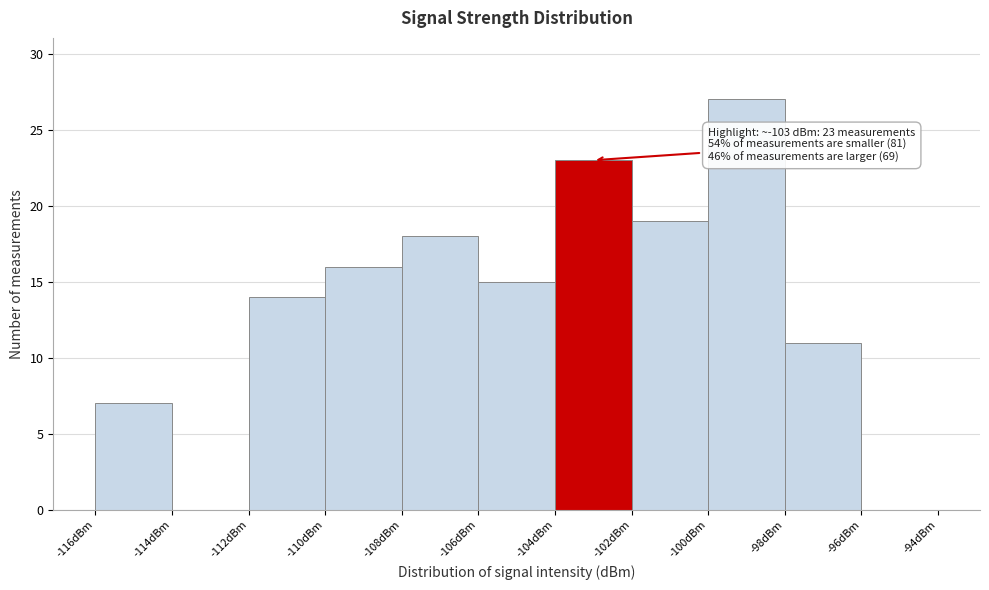

Which range on the x-axis has the tallest bar?

-100 to -98